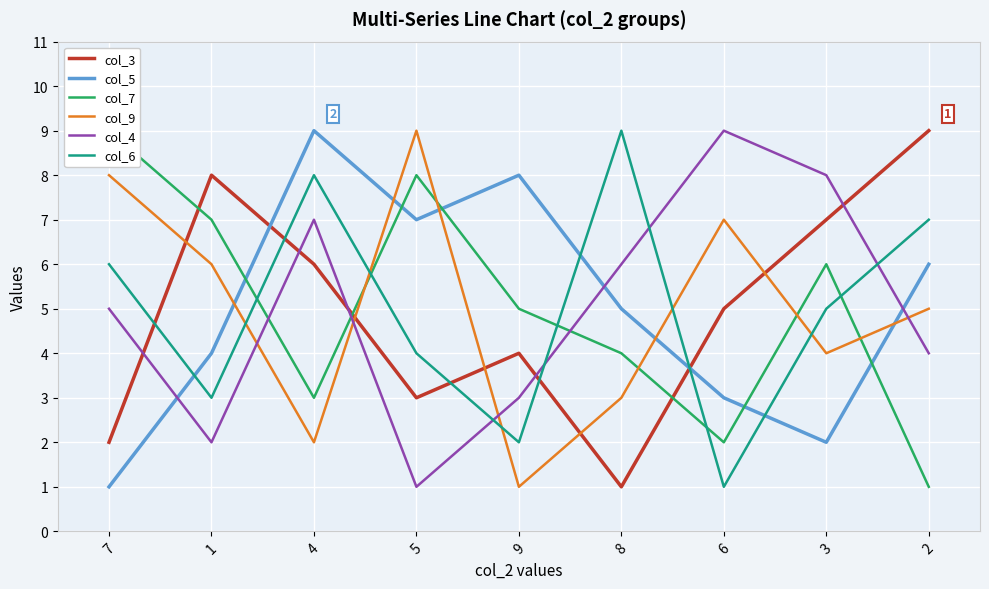

What is the value of the col_9 point at the 1st from the left?

8